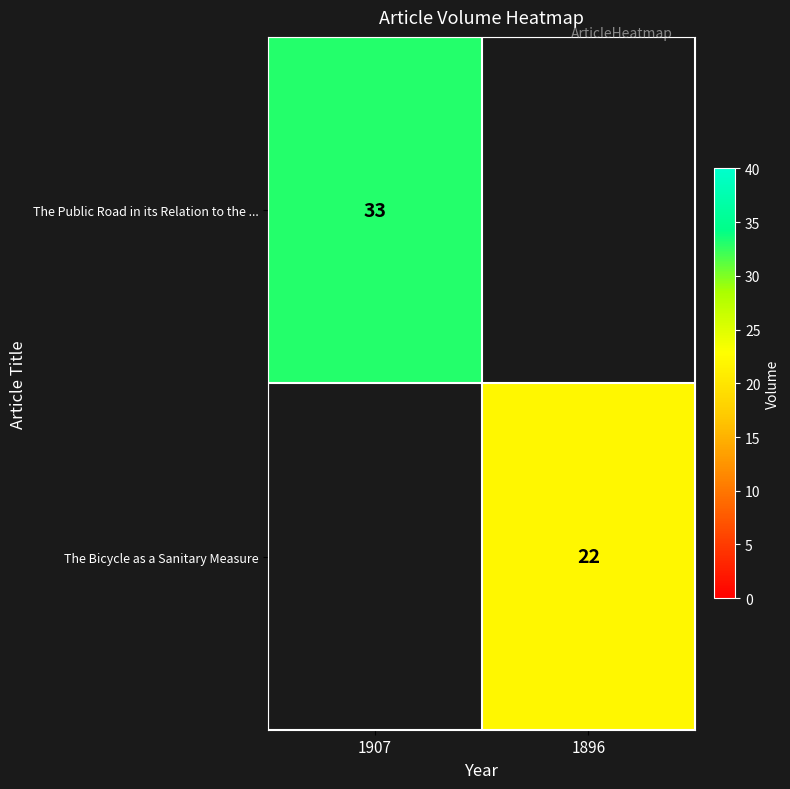

The value of The Bicycle as a Sanitary Measure at 1896 is 22. True or false?

True